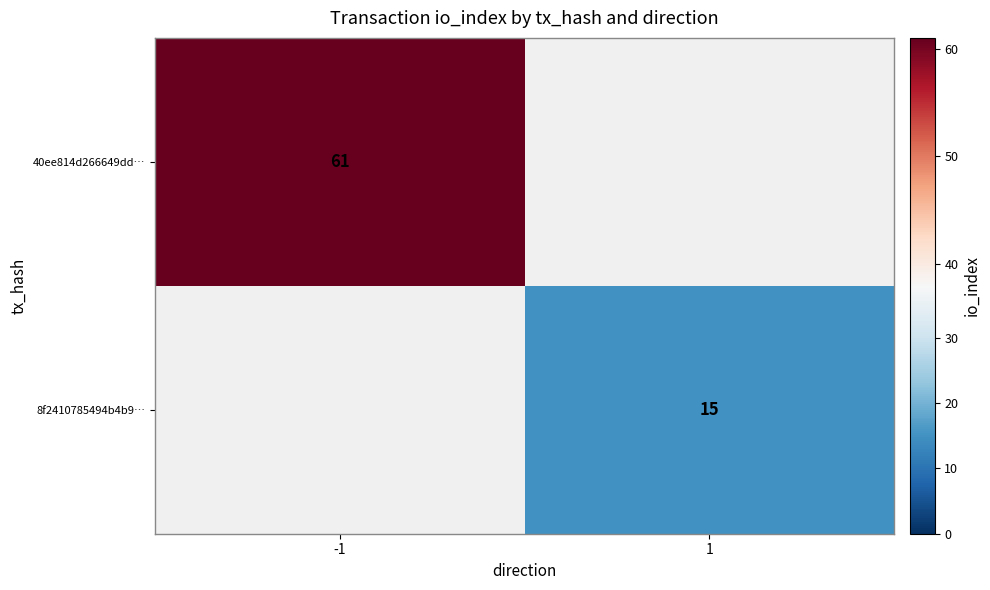

True or false: 8f2410785494b4b9… has a value of 15 at 1.

True